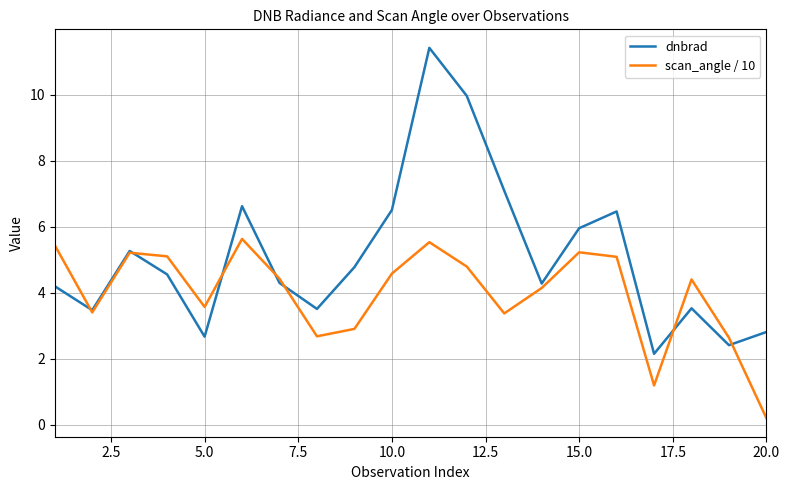

Which series has the largest total across all categories?

dnbrad